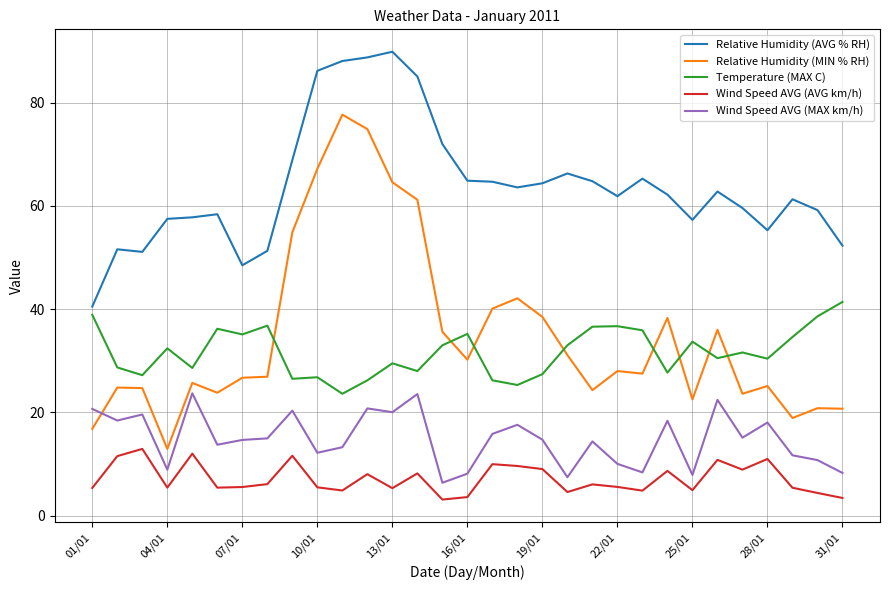

What is the smallest value displayed?

3.1